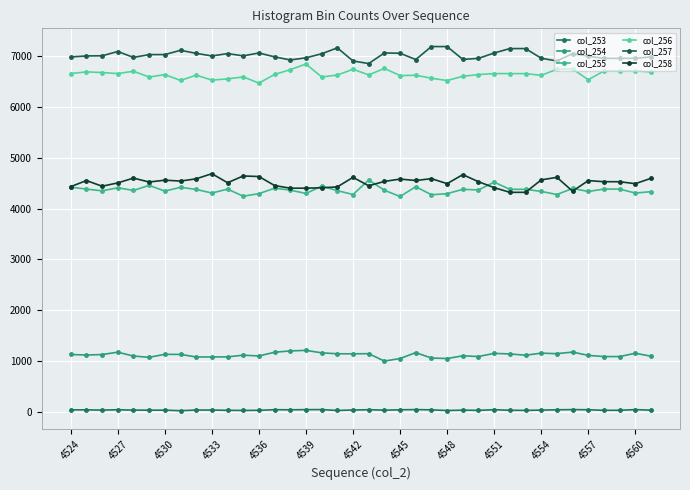

Which label corresponds to the smallest value in the chart?

4545